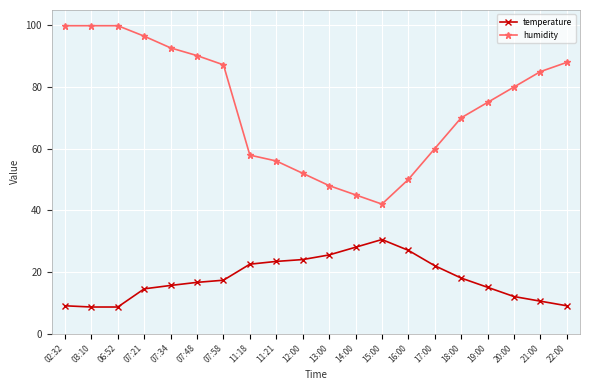

Which series changed the most between 02:32 and 11:21?

humidity